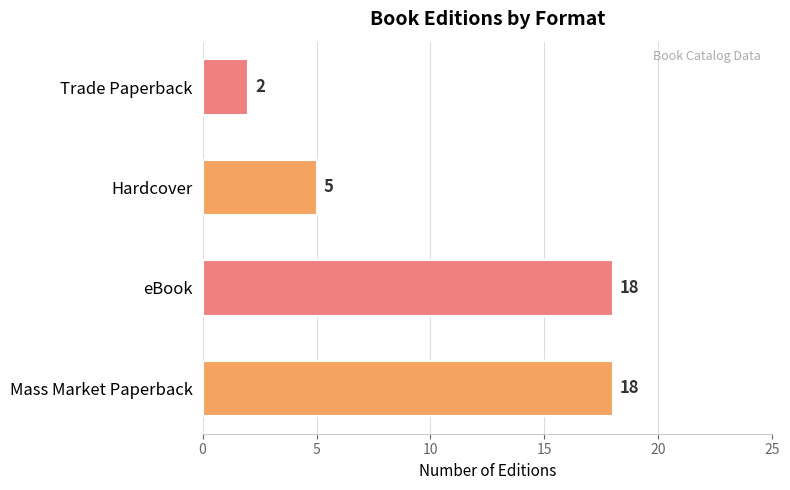

Which has a higher value, Hardcover or eBook?

eBook